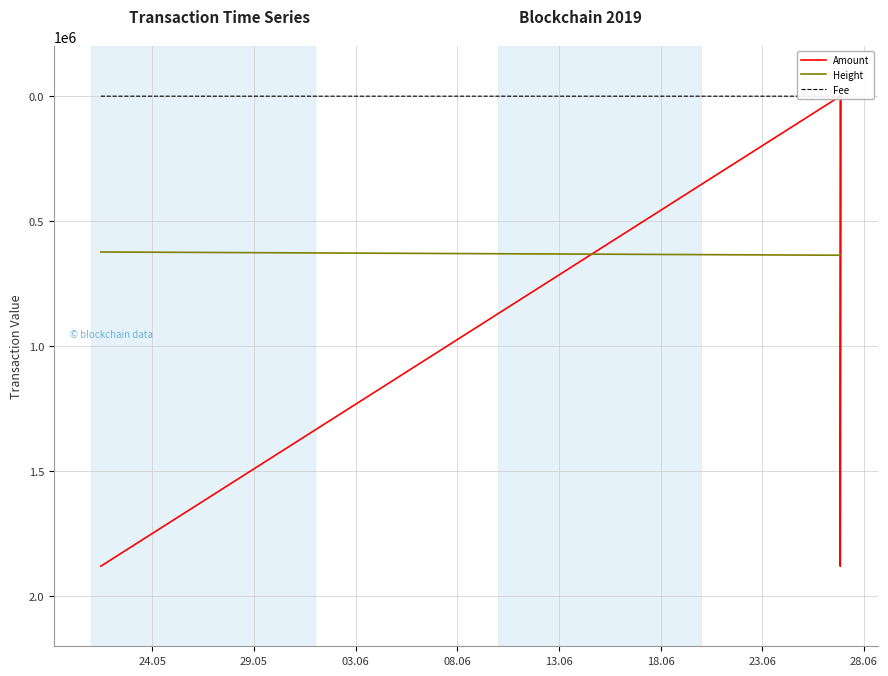

How many values in the Amount series exceed 1879726?

1